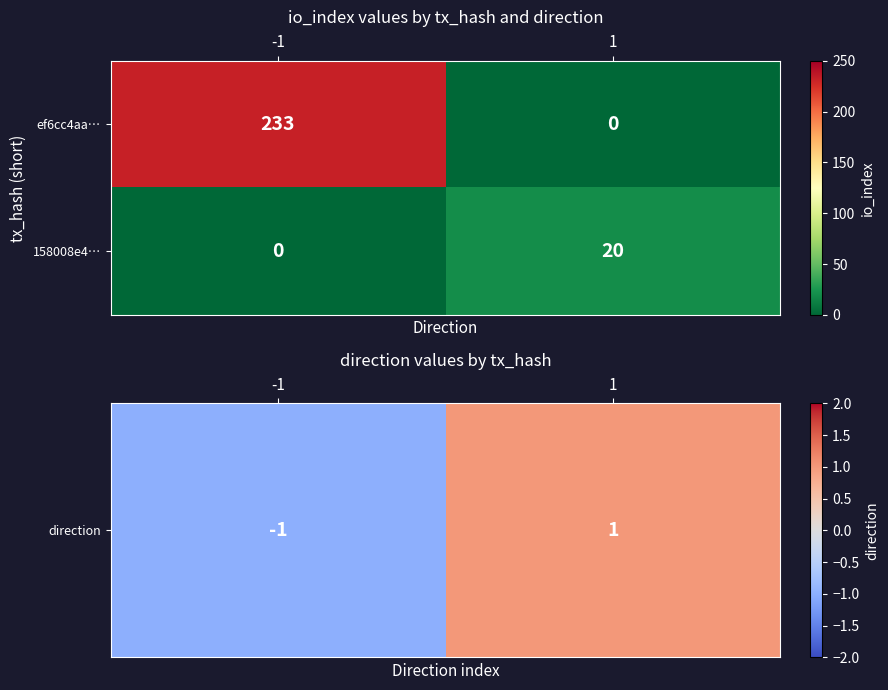

How many series are shown in this chart?

2